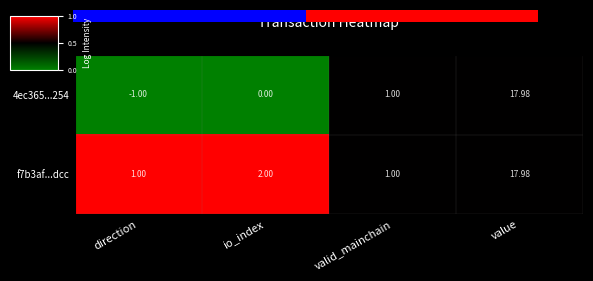

At which label does f7b3af...dcc reach its peak?

value